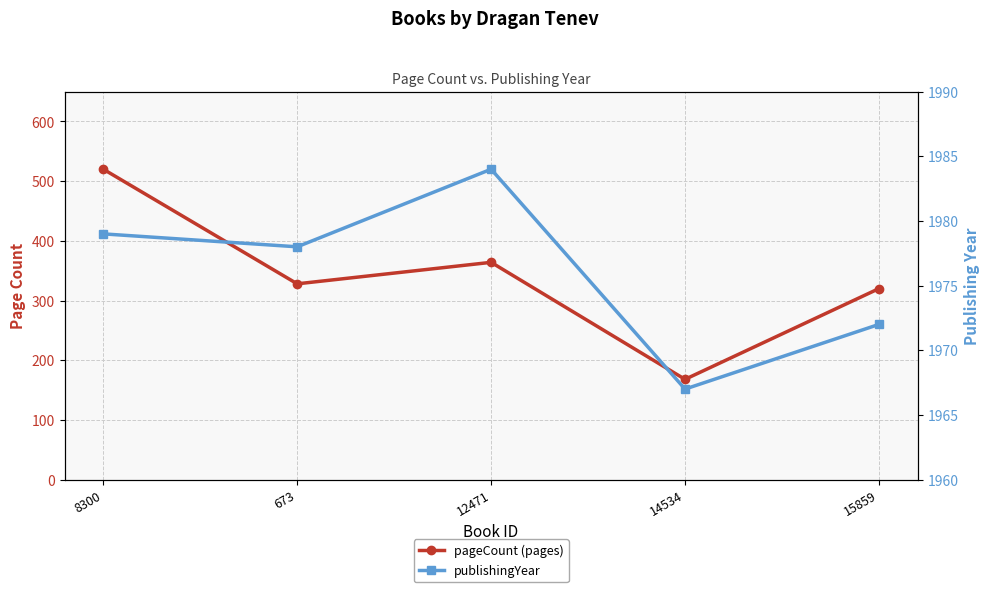

What is the label of the 1st point from the left?

8300